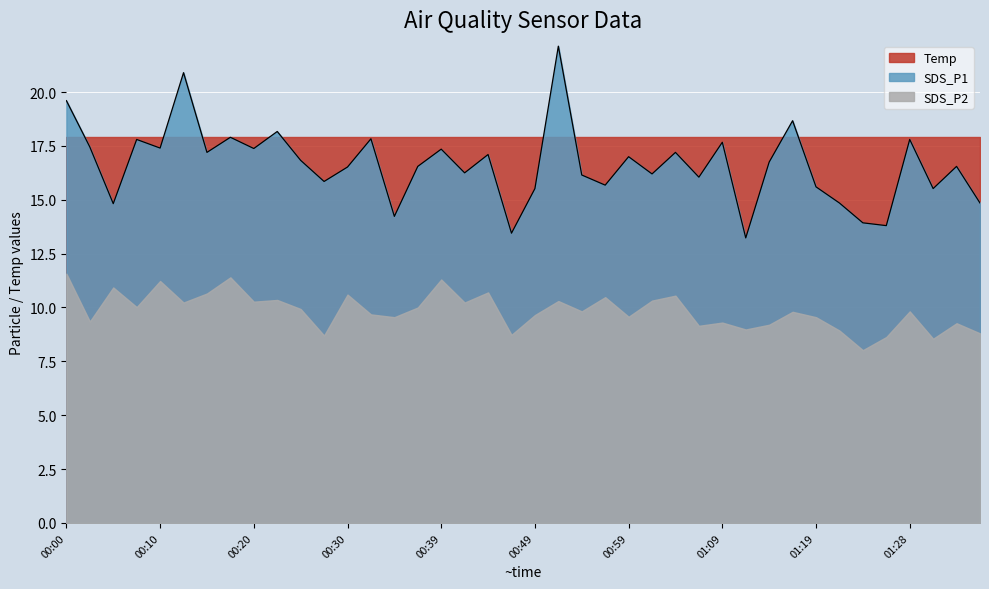

At which category is the sum across all series the highest?

00:52